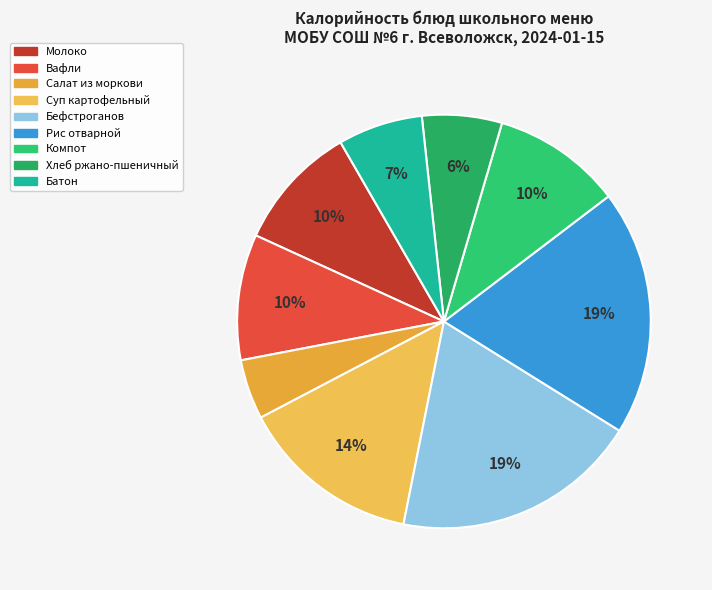

Which has a higher value, Бефстроганов or Компот?

Бефстроганов